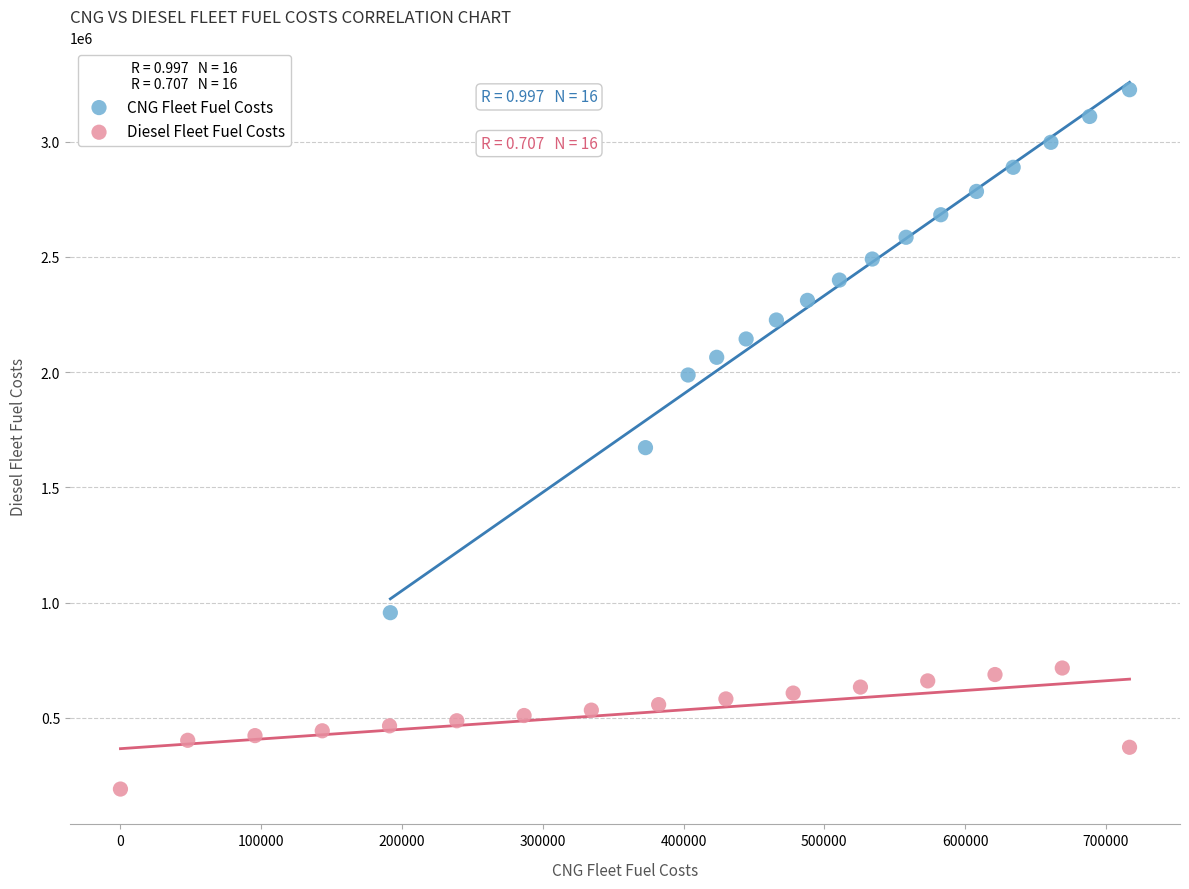

Which series reaches the minimum Y coordinate?

Diesel Fleet Fuel Costs